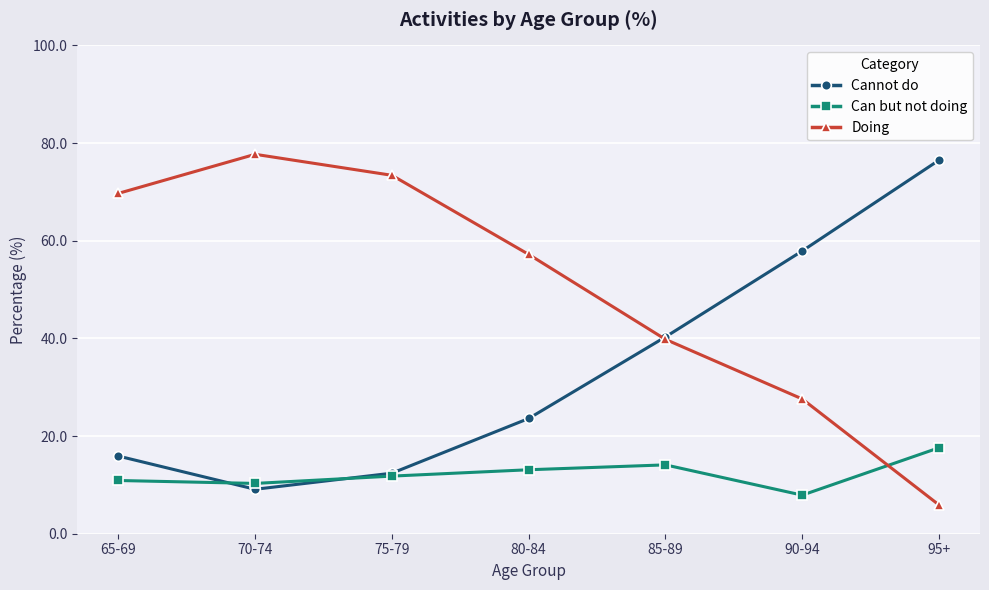

What is the label of the 1st point from the left?

65-69